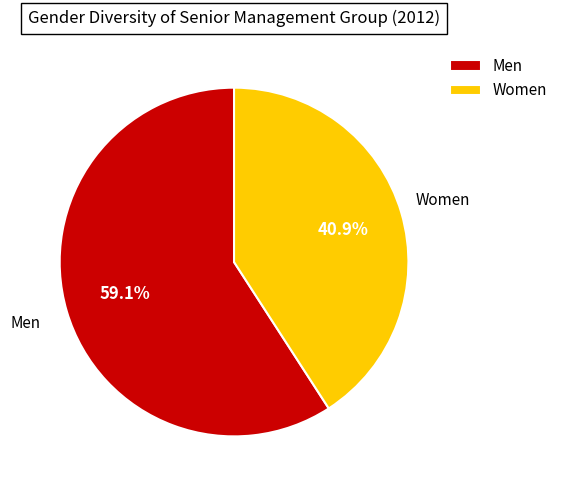

How much of the chart is everything except Men?

40.9%